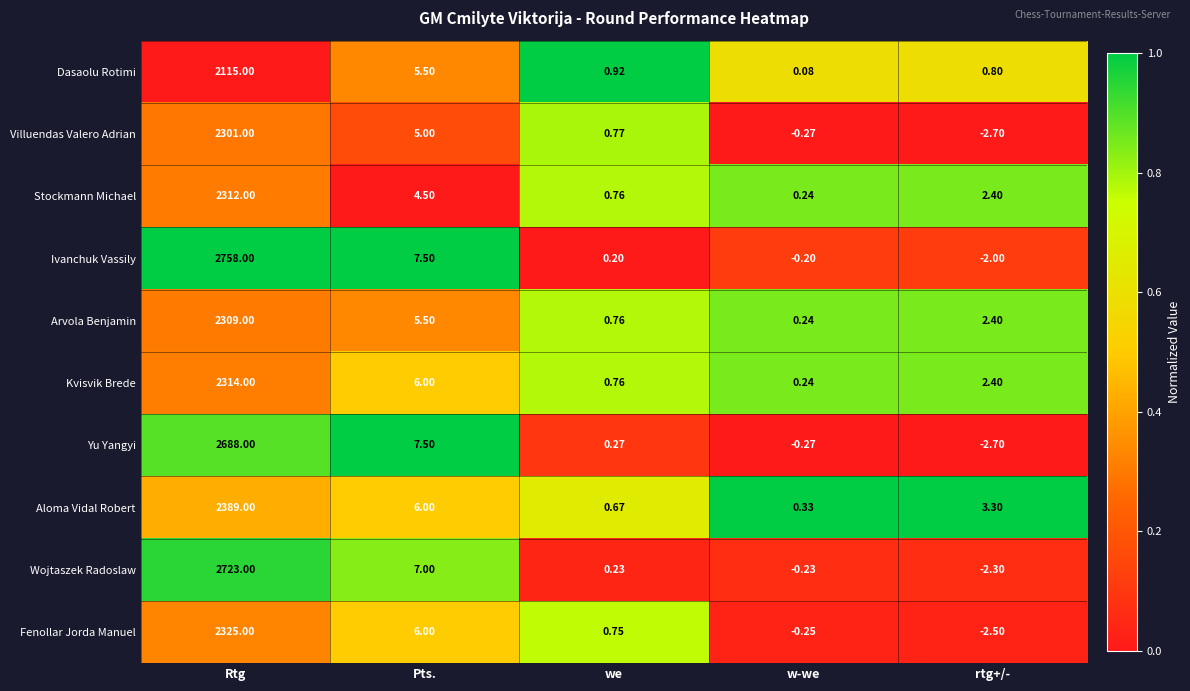

Which category has the lowest value across all series?

rtg+/-